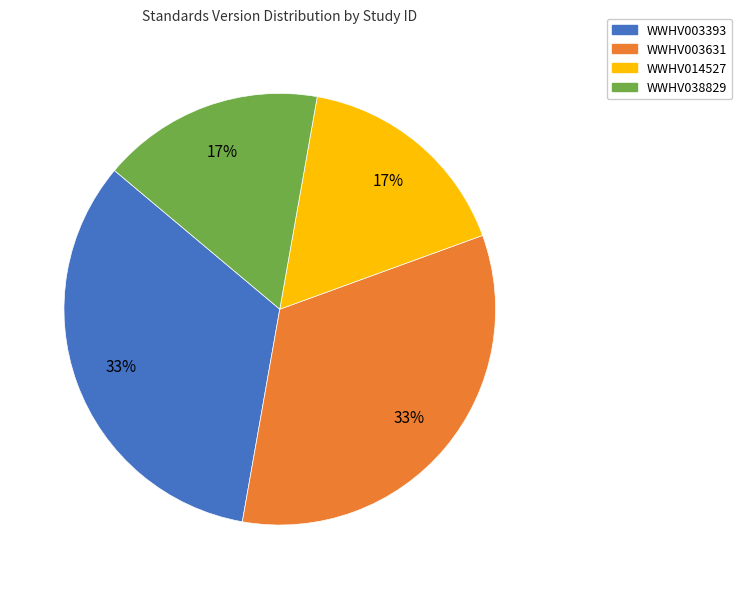

To the nearest percent, what is the average slice percentage?

25%